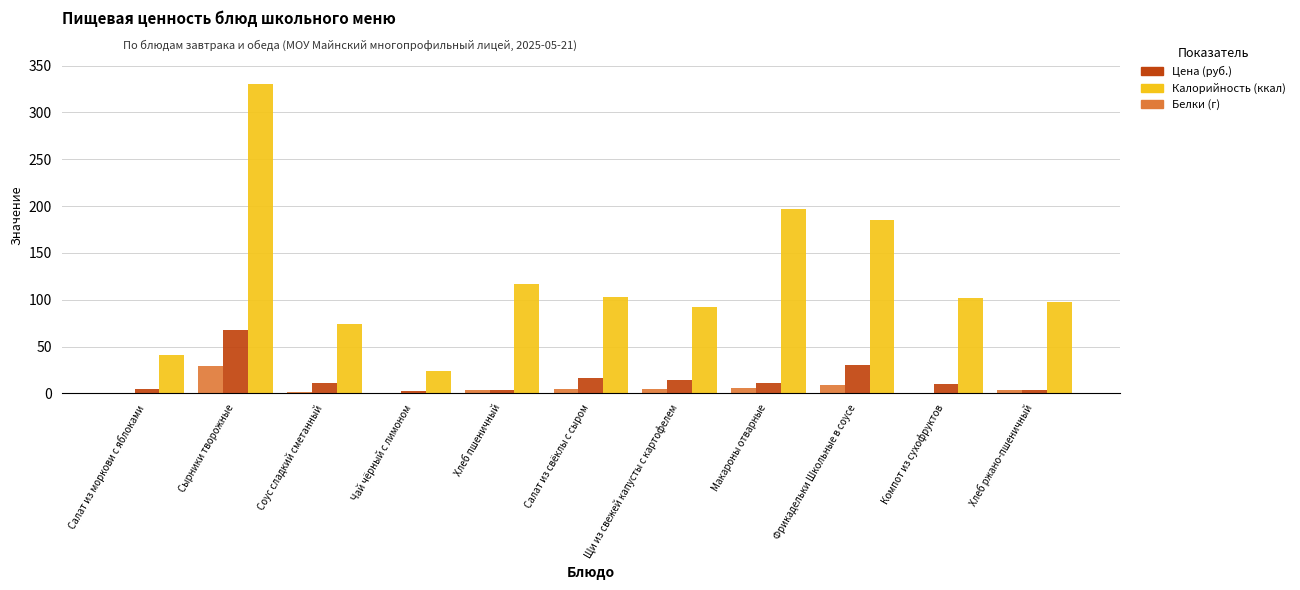

What is the greatest value displayed?

329.9